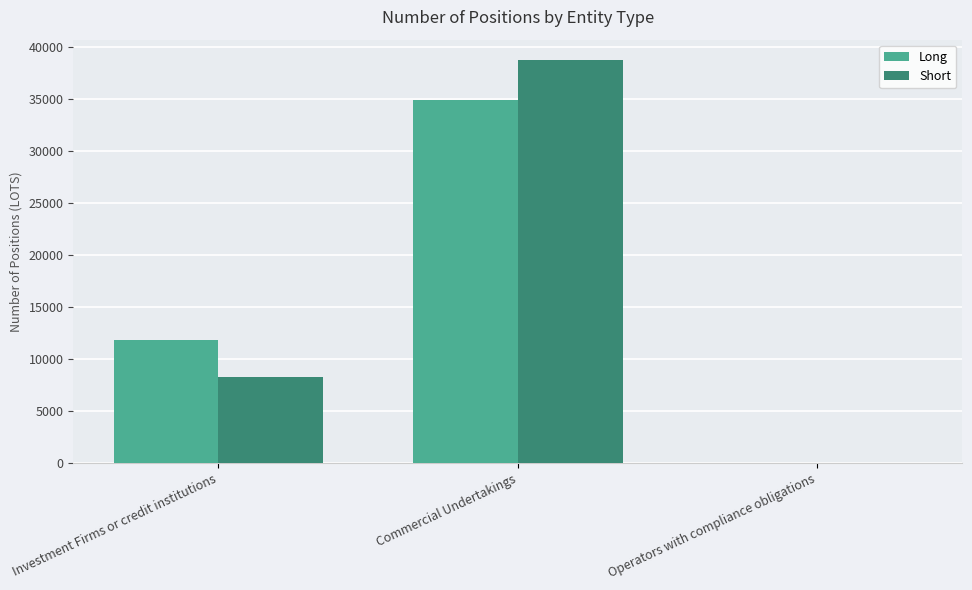

Where does the Short series first go above 8307?

Investment Firms or credit institutions